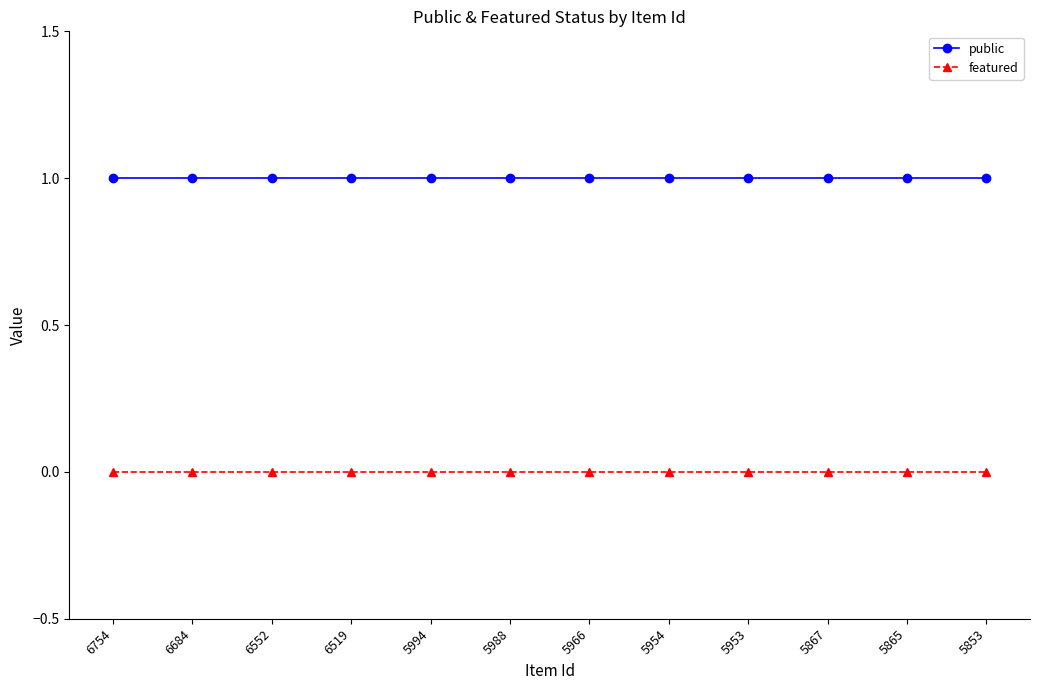

True or false: public and featured cross at least once.

False